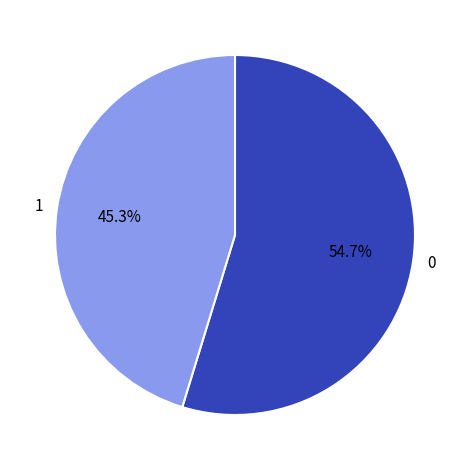

Combined, do 0 and 1 account for over 50%?

Yes